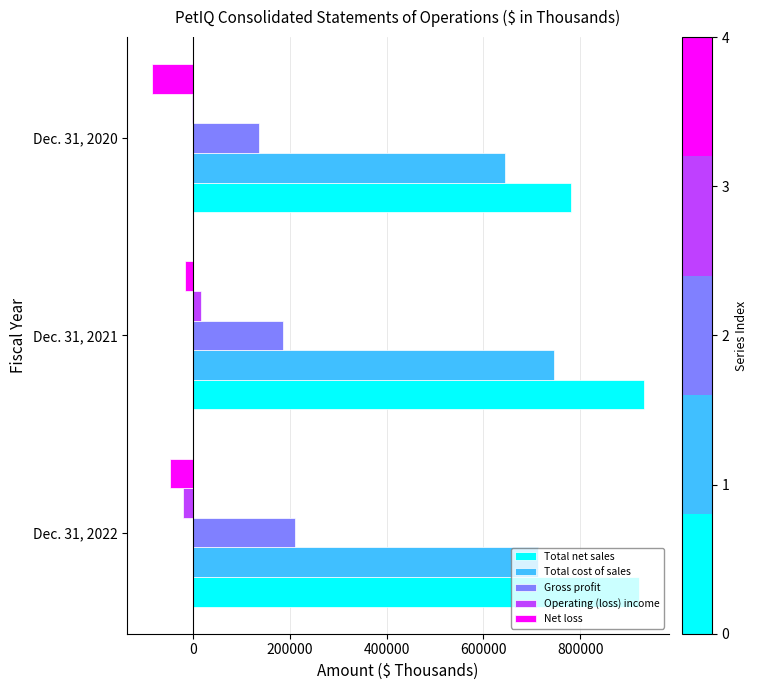

Is the value of Total cost of sales at Dec. 31, 2020 greater than the value of Net loss at Dec. 31, 2021?

Yes